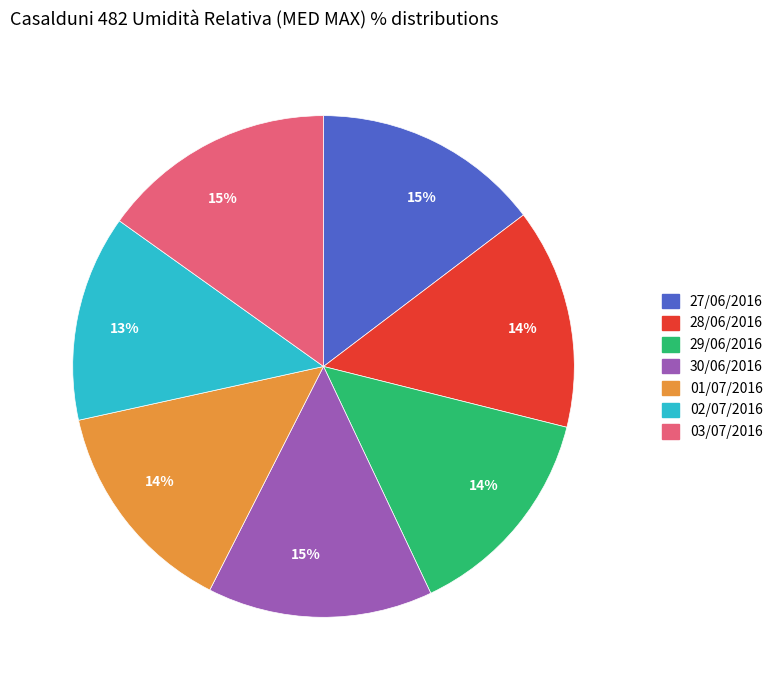

To the nearest percent, what is the difference between the largest and smallest slice percentages?

2%